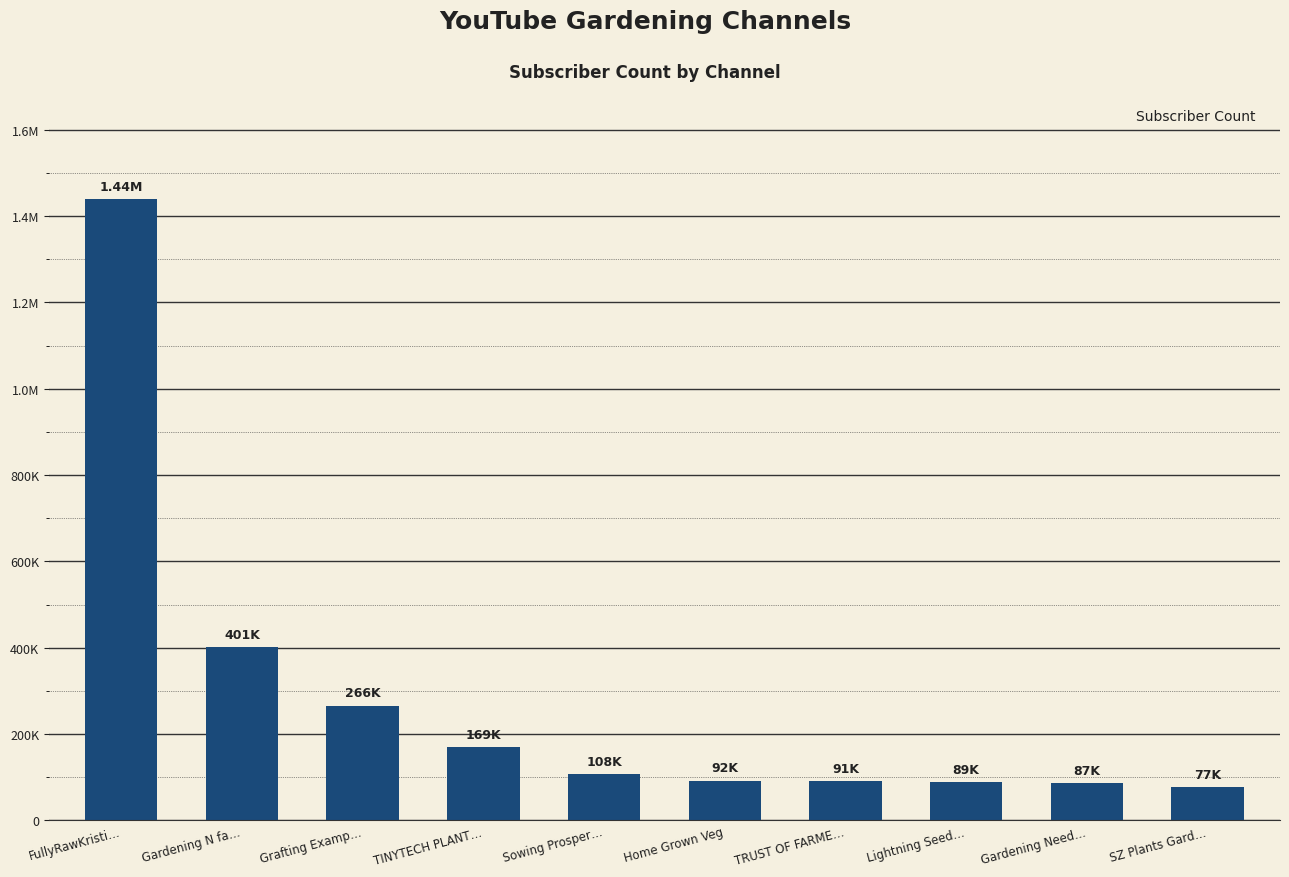

What value does the data have at TINYTECH PLANT…, to the nearest 10?

169000